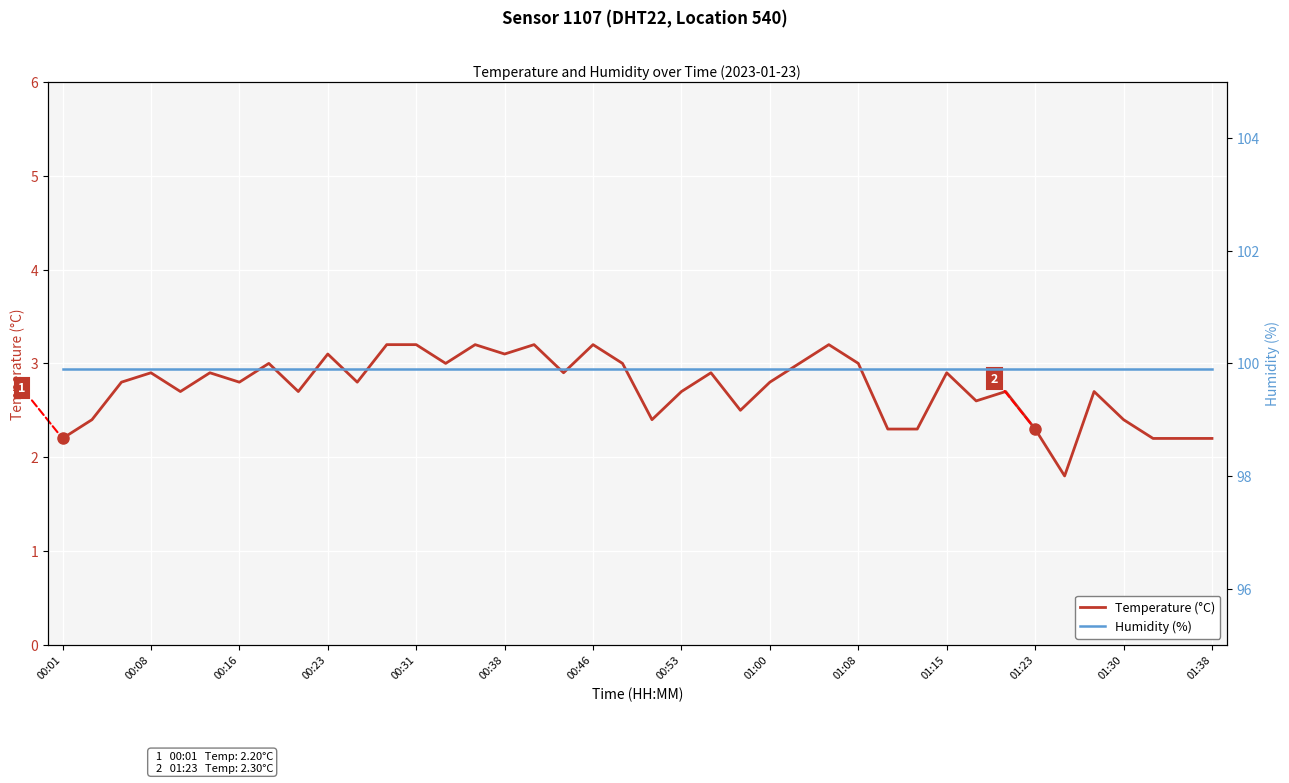

Where does the Temperature (°C) series first go above 2?

00:01